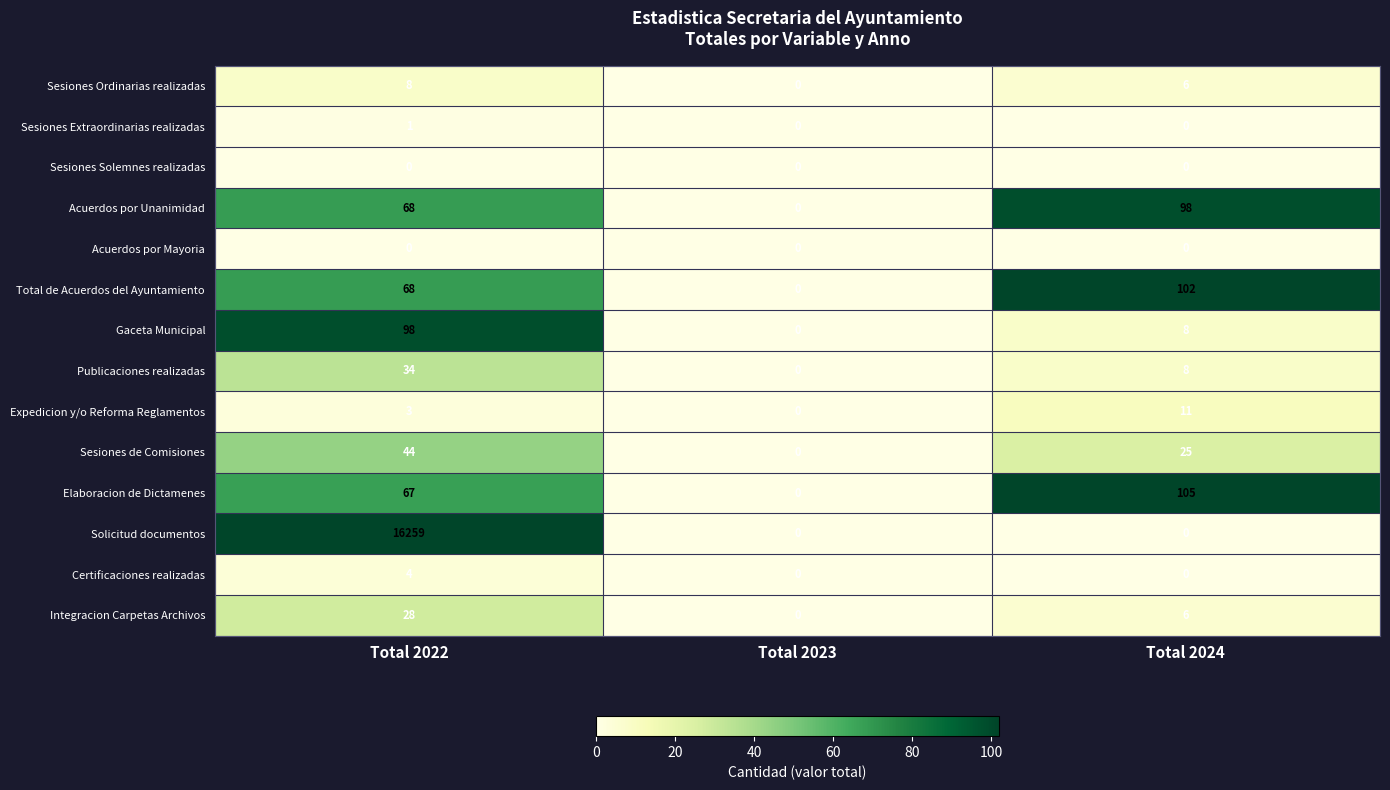

Which series changed the most between Total 2022 and Total 2024?

Solicitud documentos